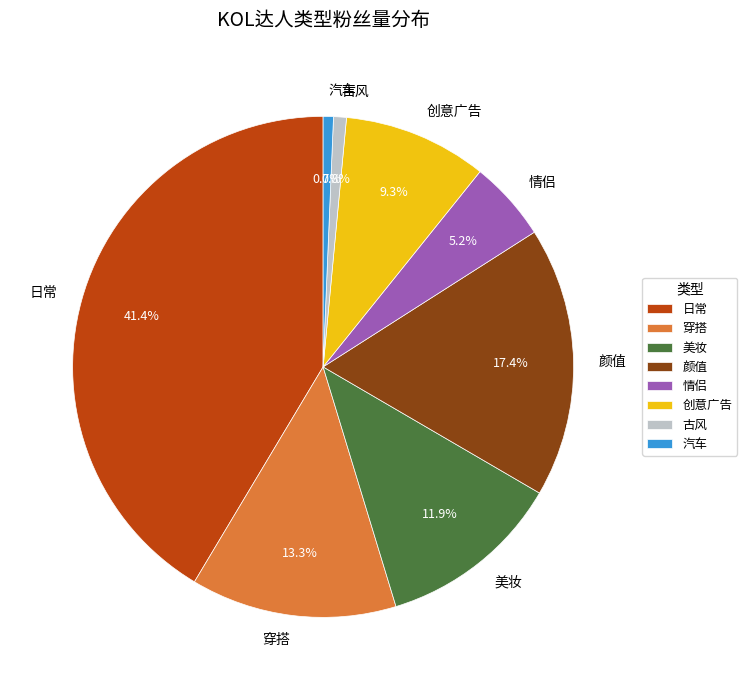

What is the ratio of the value at 古风 to the value at 穿搭?

0.1